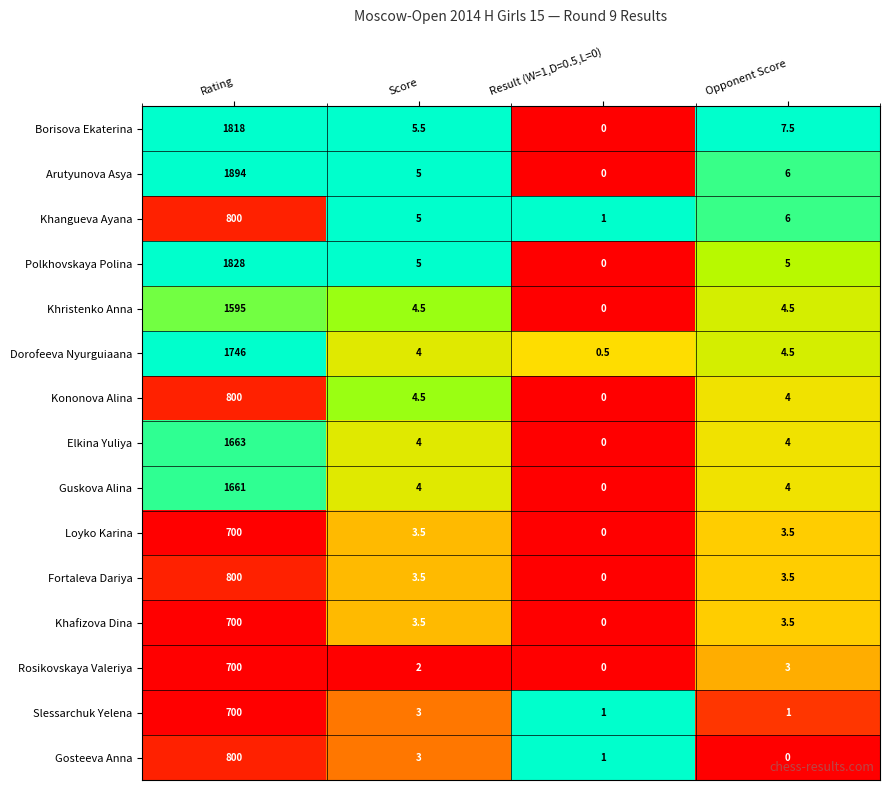

Count the number of categories in the chart.

4